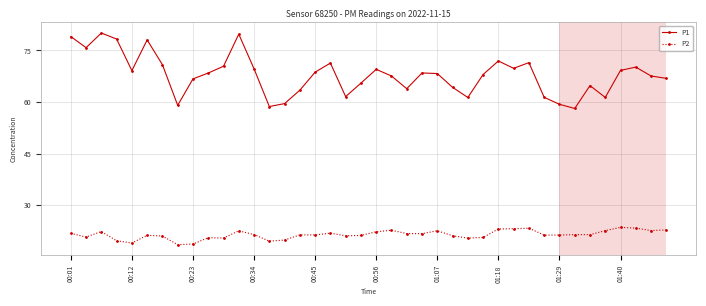

What is the value of the P2 point at the 27th from the left?

20.5